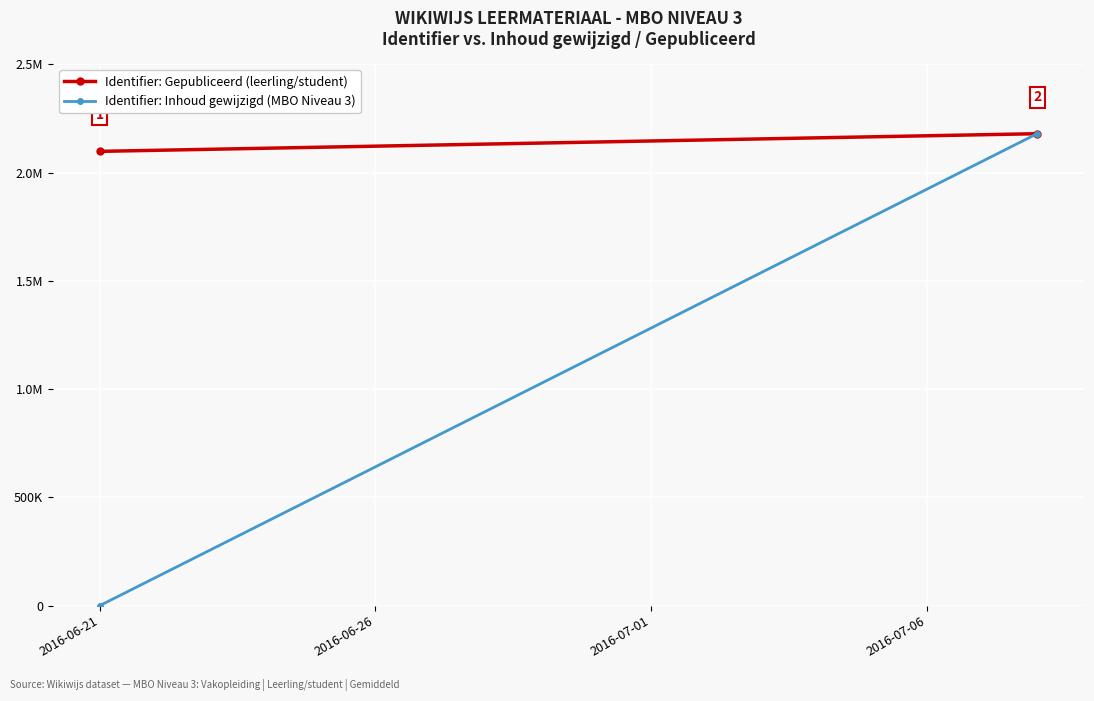

What is the difference between the Identifier: Gepubliceerd (leerling/student) values at 2016-06-26 and 2016-06-21?

81602